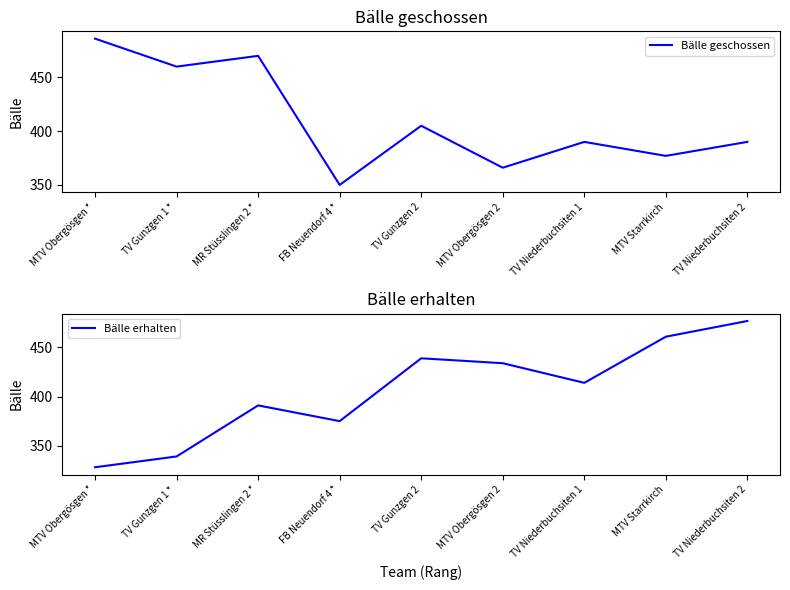

What is the difference between the maximum and minimum values in the Bälle geschossen series?

136